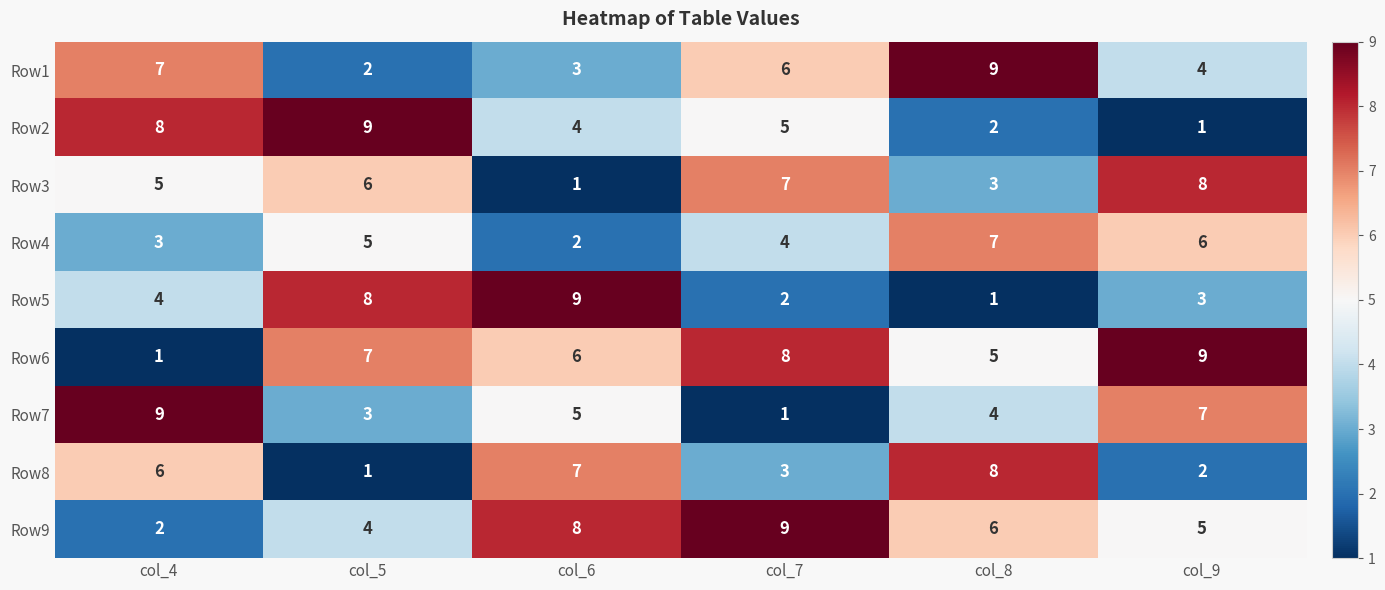

What is the difference between the highest and lowest values at col_9?

8